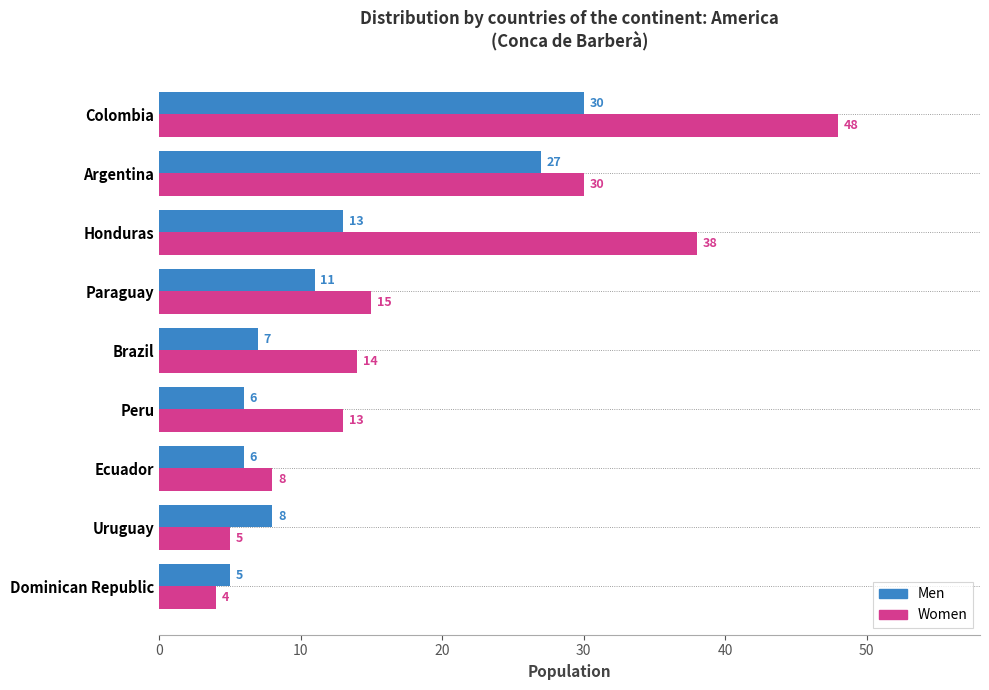

What is the difference between the second highest and minimum values in the Women series?

34